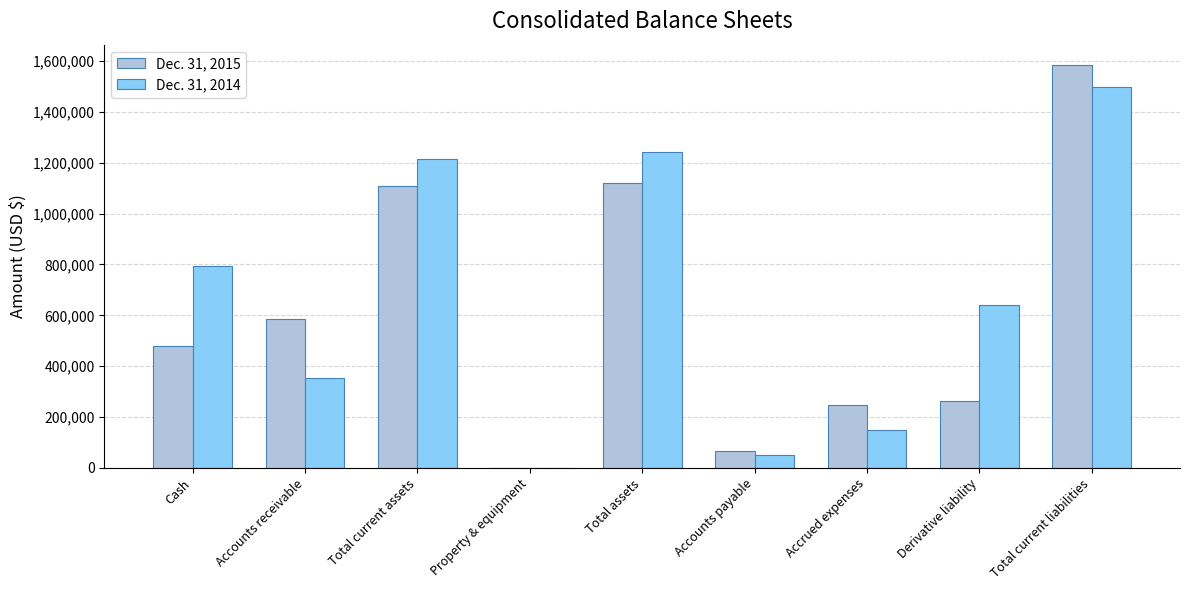

Between Accounts receivable and Total assets, which series saw the biggest shift?

Dec. 31, 2014